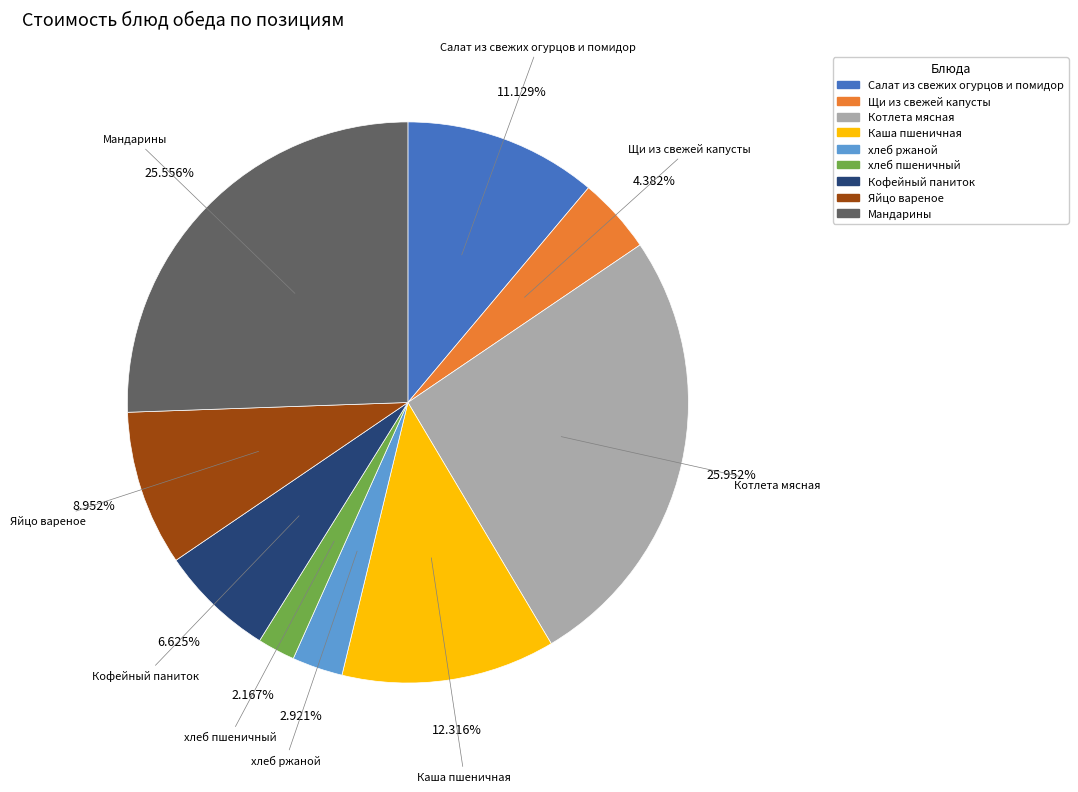

Does any single category account for the majority?

No